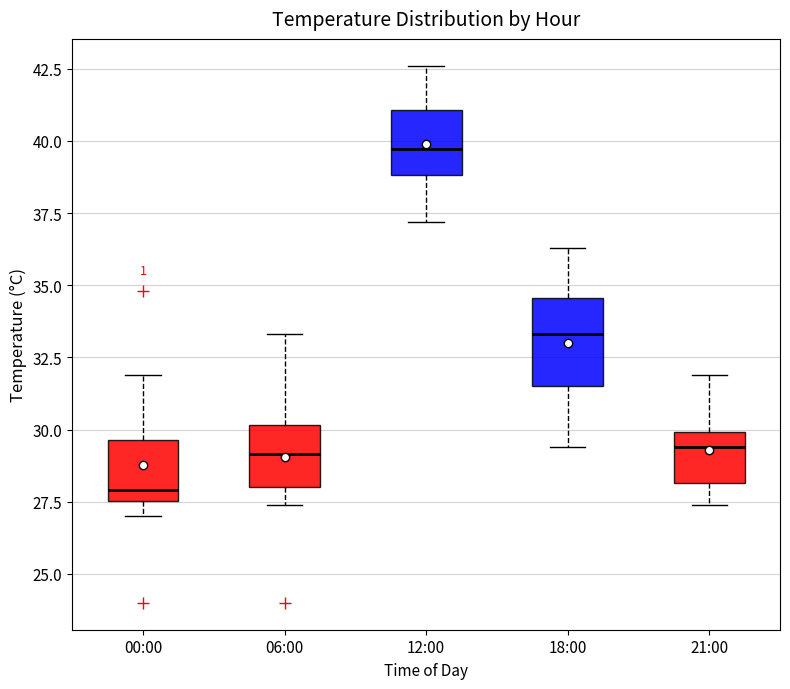

Reading left to right, transcribe this box plot: for each box, give where its median line is, the range the box spans, and where its two whiskers end, as read against the y-axis. The values are not printed on the chart, so give them approximately, as read against the axis.

00:00: median 28.0, box 27.5 to 29.5, whiskers 27.0 to 32.0
06:00: median 29.0, box 28.0 to 30.0, whiskers 27.5 to 33.5
12:00: median 39.5, box 39.0 to 41.0, whiskers 37.0 to 42.5
18:00: median 33.5, box 31.5 to 34.5, whiskers 29.5 to 36.5
21:00: median 29.5, box 28.0 to 30.0, whiskers 27.5 to 32.0